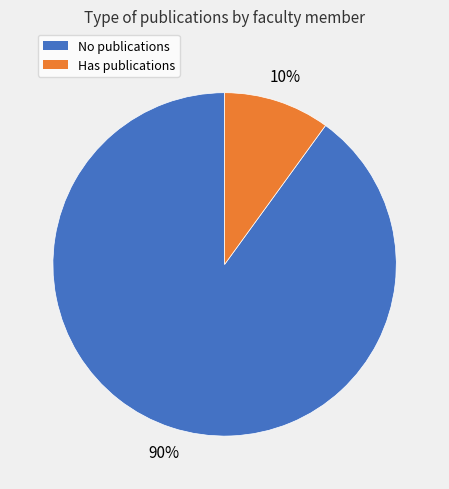

Is there any slice that represents more than half of the pie?

Yes